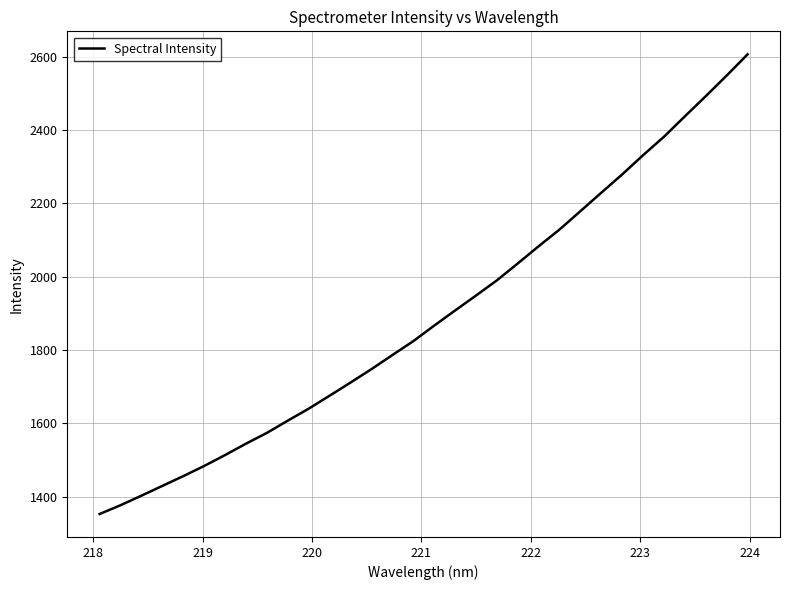

Reading left to right, extract all data points from this chart.

1352.9	1376.9	1403.0	1429.6	1456.3	1484.0	1513.8	1544.9	1574.4	1607.8	1640.4	1675.9	1711.7	1748.3	1786.7	1824.6	1866.9	1908.2	1949.0	1990.4	2036.6	2083.6	2129.1	2179.3	2229.7	2279.5	2332.0	2382.3	2437.9	2492.8	2549.0	2606.8